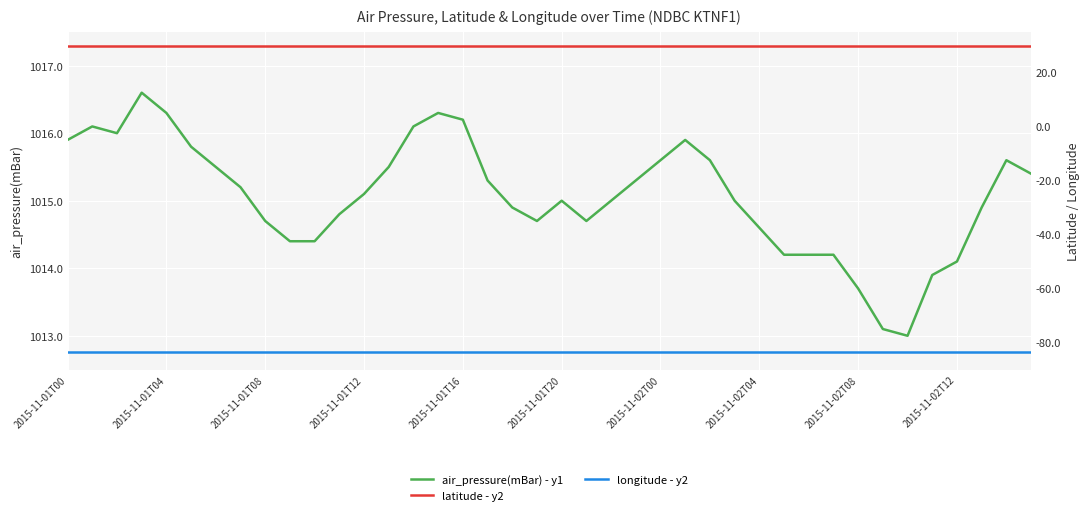

In air_pressure(mBar) - y1, how many points are lower than both neighbors (excluding endpoints)?

4